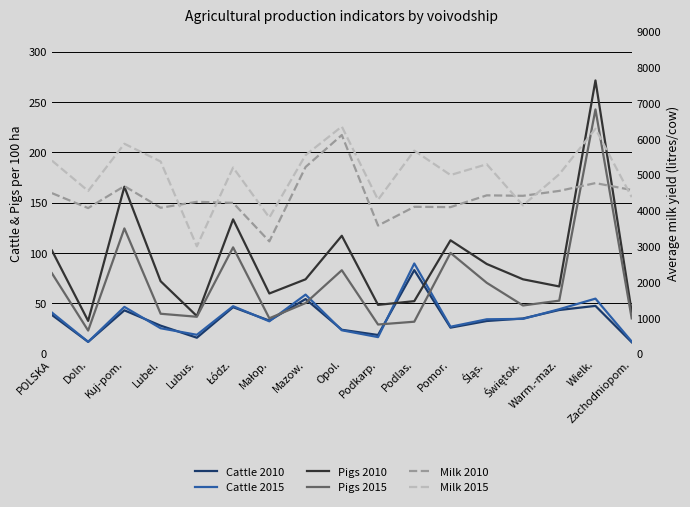

What is the approximate value of Milk 2015 at Mazow.?

5549.0